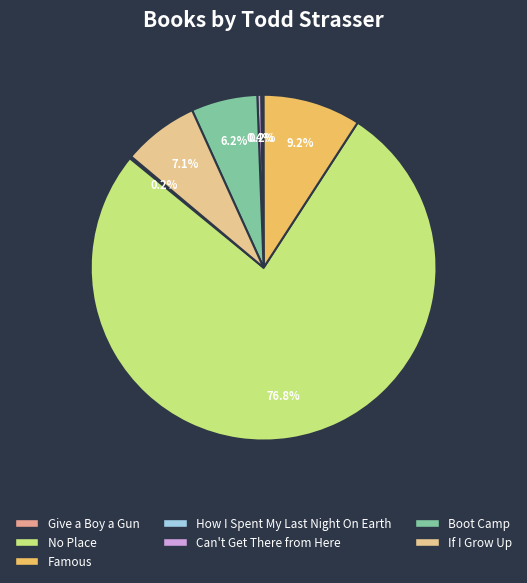

Between If I Grow Up and Boot Camp, which is larger?

If I Grow Up